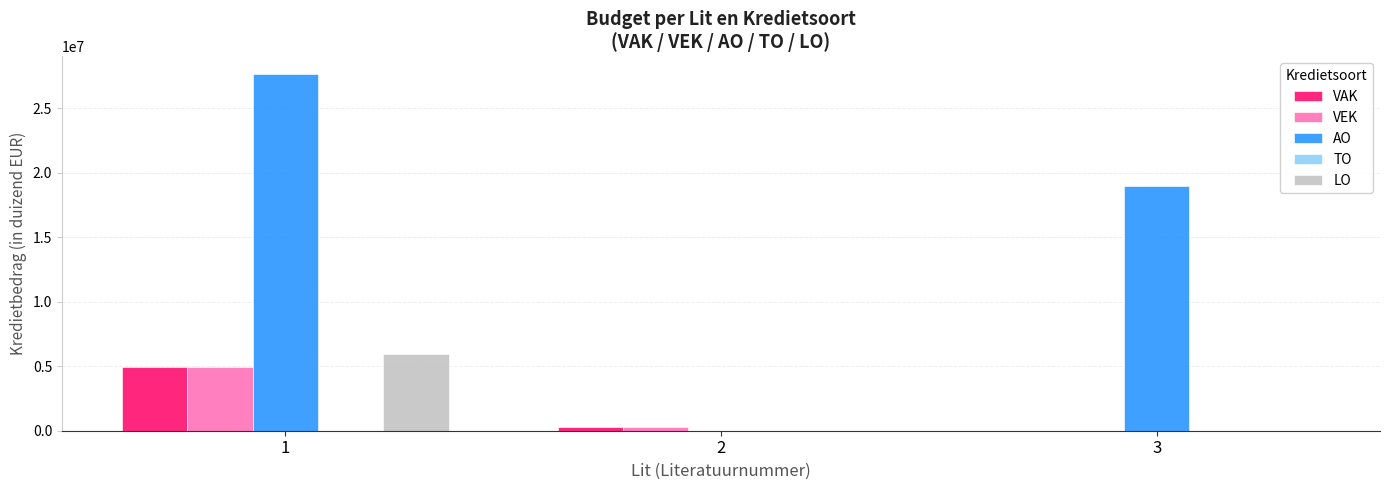

True or false: AO has a value of 0 at 2.

True